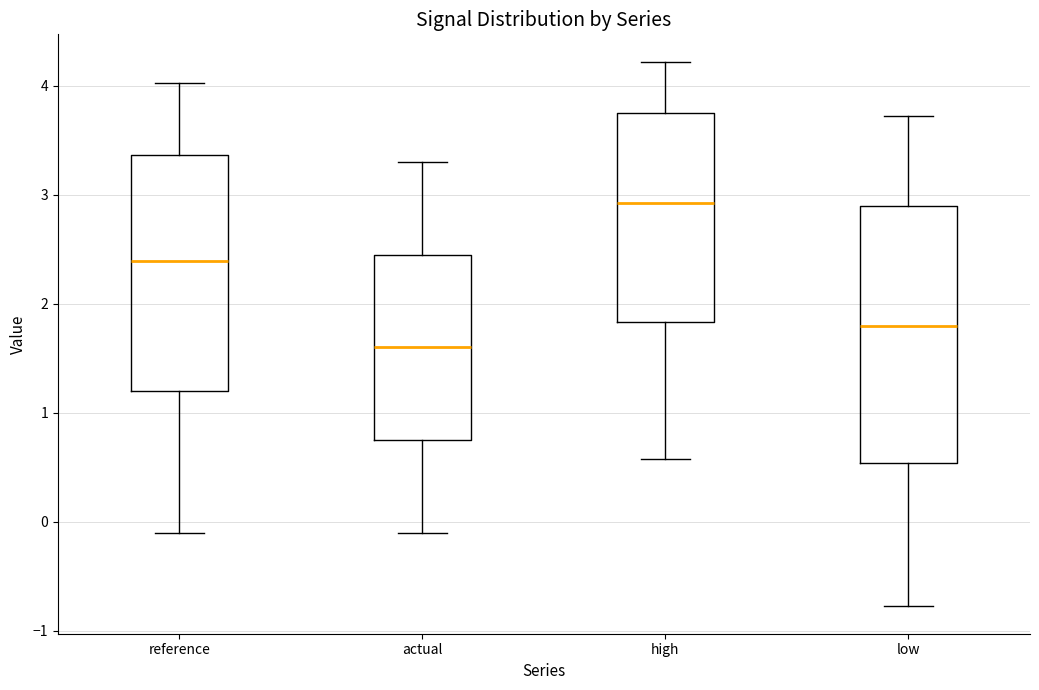

Which box has the highest median line?

high